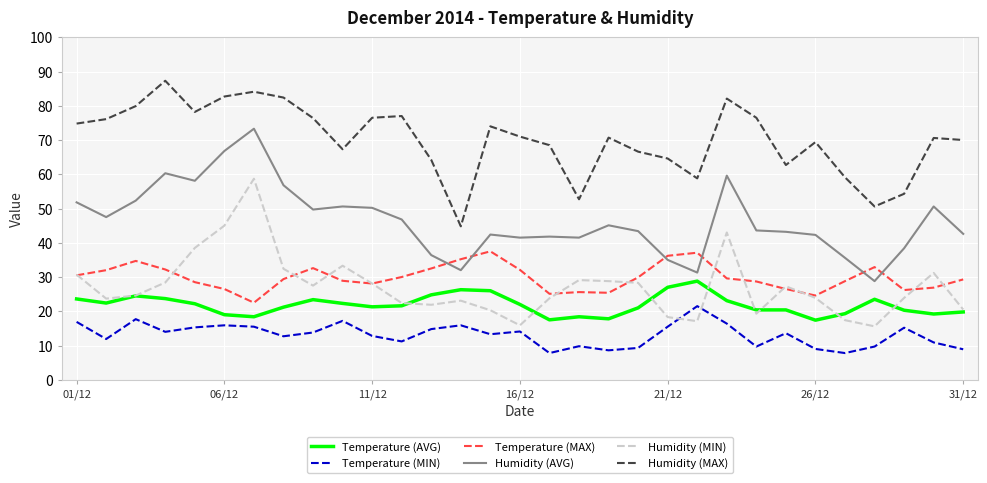

True or false: Humidity (MIN) and Temperature (MIN) cross at least once.

True